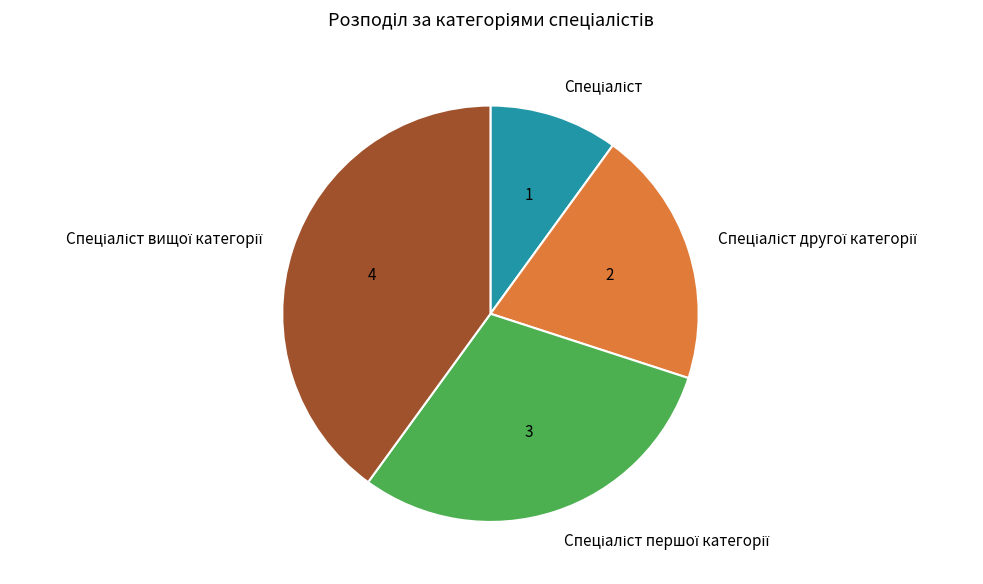

Is there any slice that represents more than half of the pie?

No